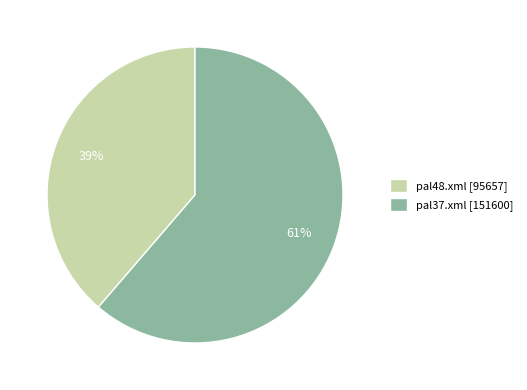

To the nearest percent, what is the combined percentage of pal48.xml [95657] and pal37.xml [151600]?

100%